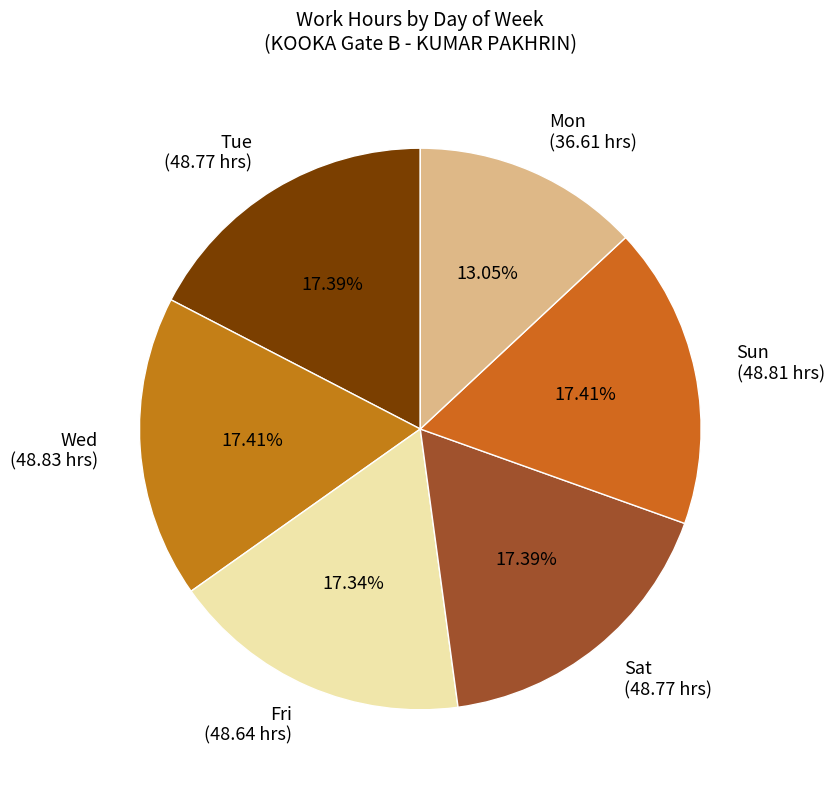

Combined, do Wed and Sun account for over 50%?

No